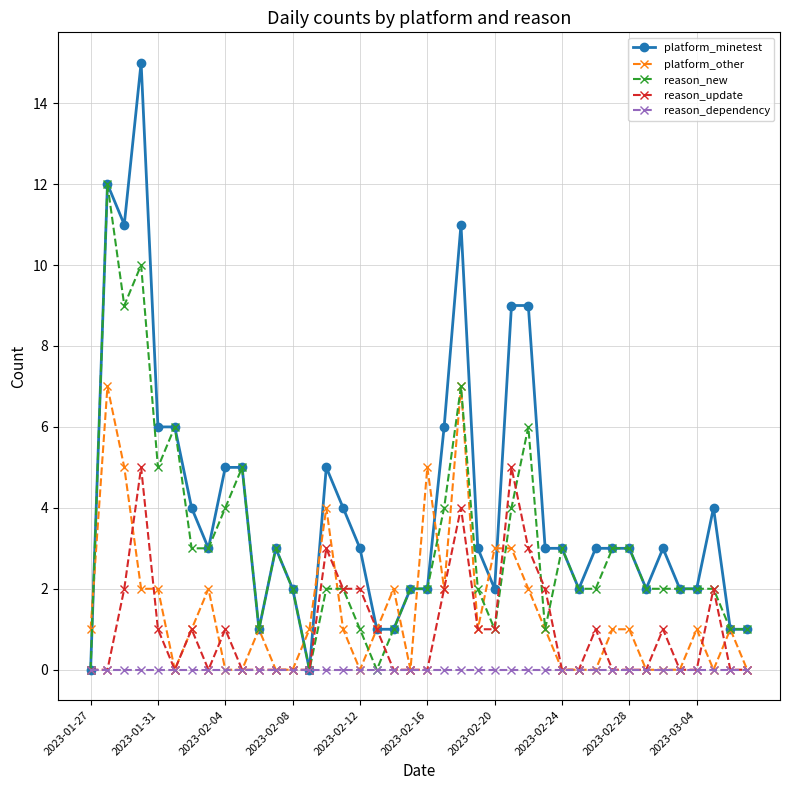

Which series has the largest total across all categories?

platform_minetest